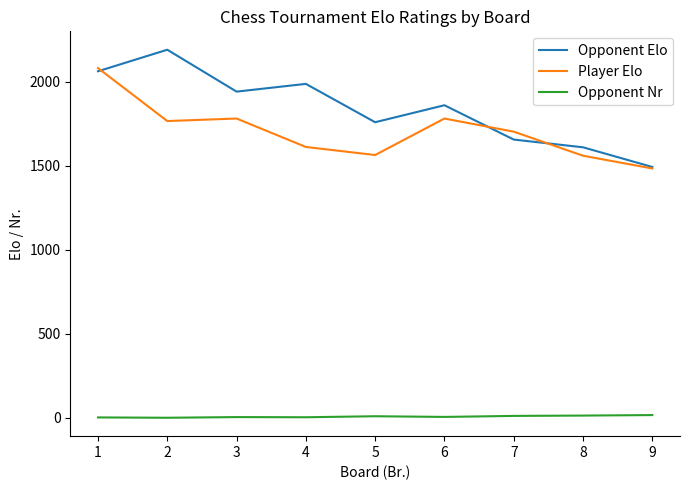

Which series has the largest total across all categories?

Opponent Elo